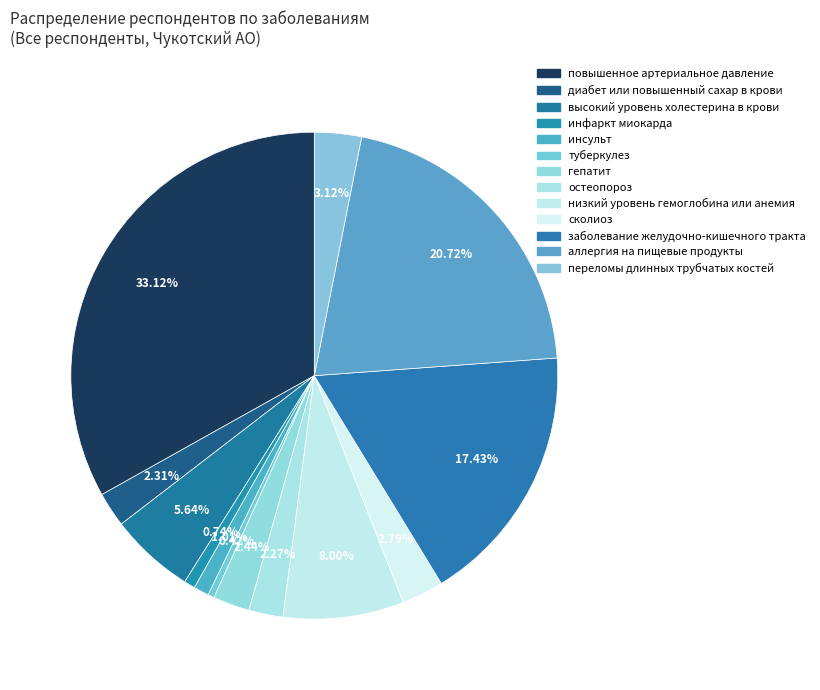

Which category has the smallest portion of the pie?

туберкулез